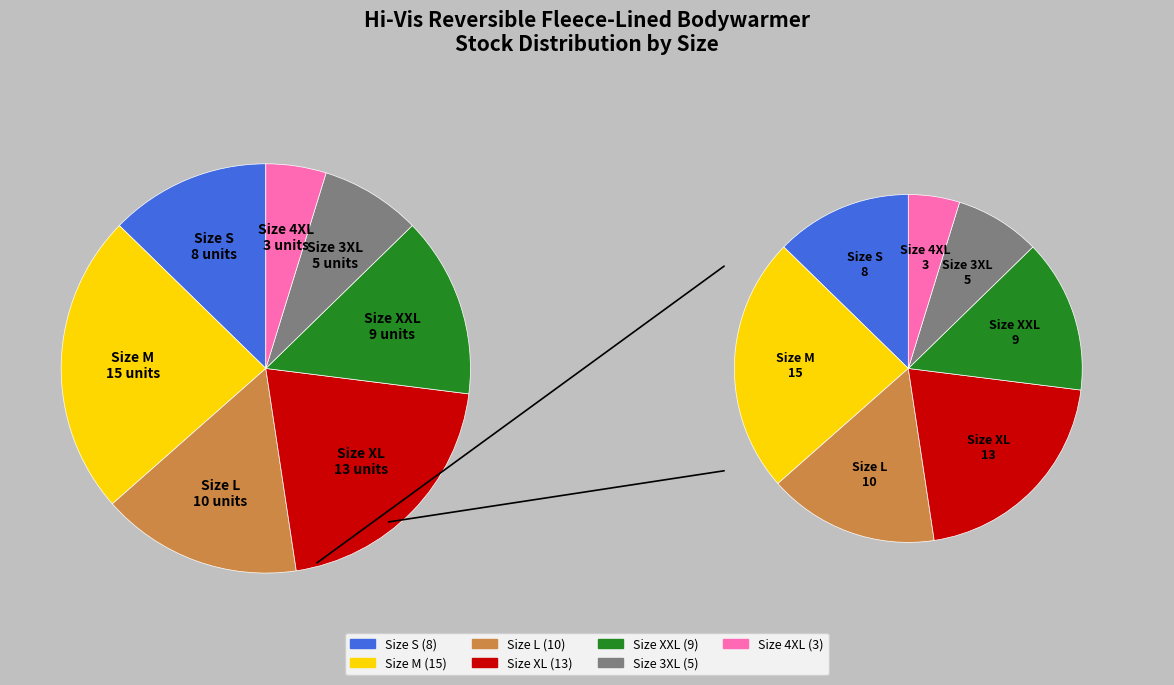

To the nearest percent, what portion does XXL represent?

14%